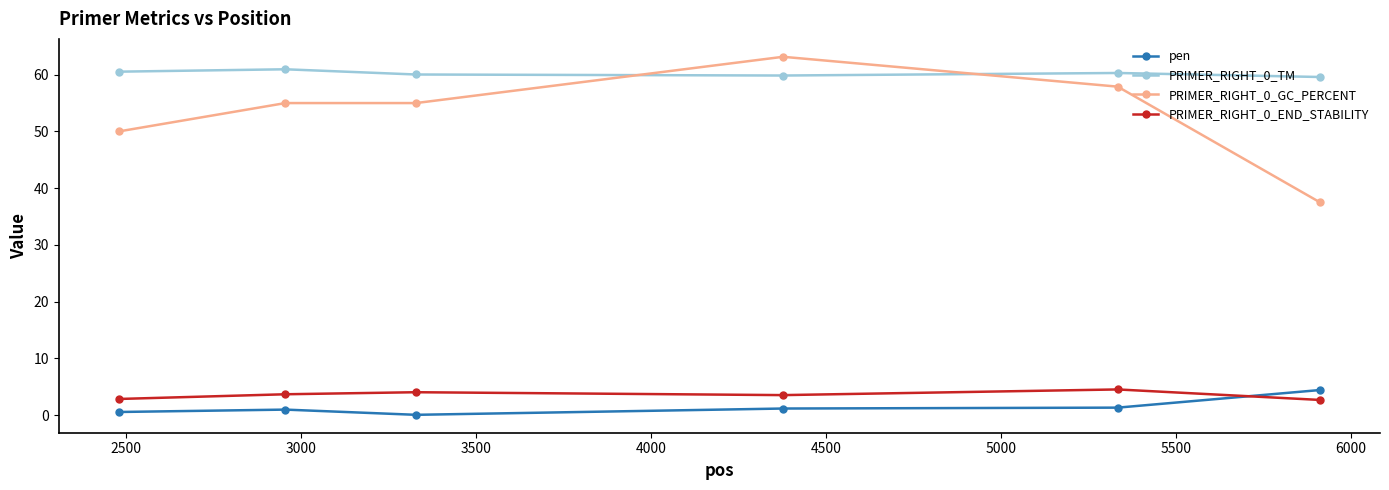

What is the average value of the pen series?

1.4